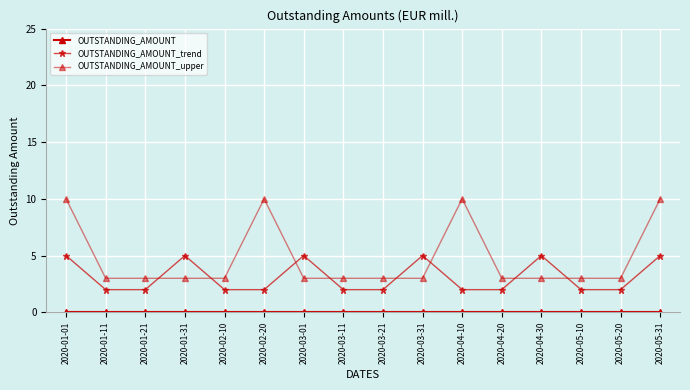

How many lines are shown in the chart?

3